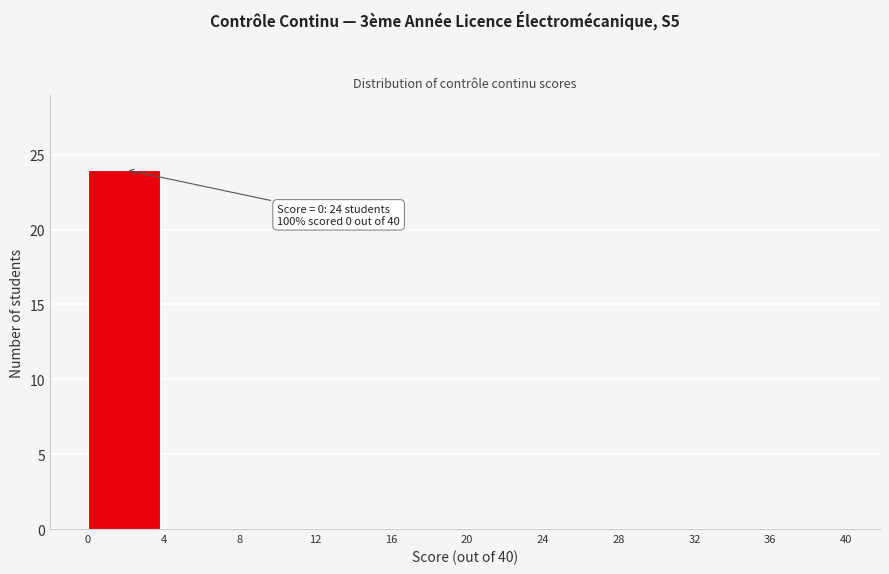

Which range on the x-axis has the tallest bar?

0 to 4